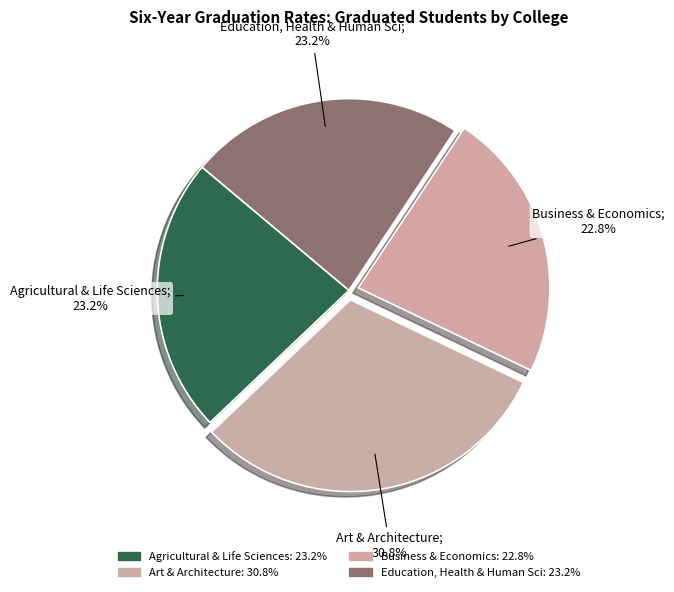

To the nearest percent, what portion does Agricultural & Life Sciences represent?

23%